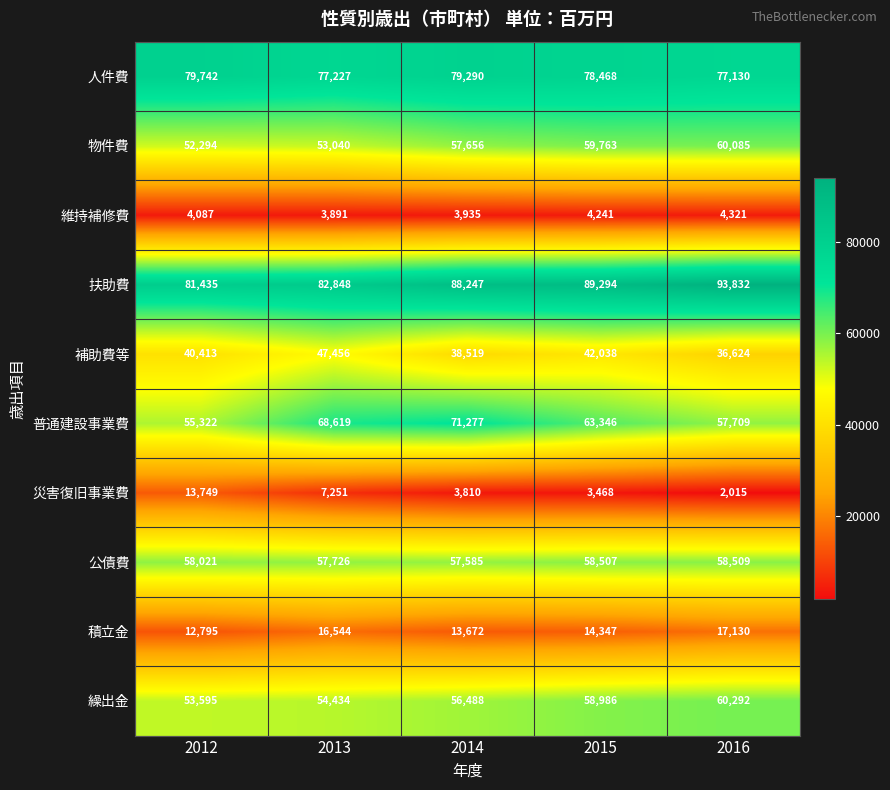

Which series has the largest total across all categories?

扶助費